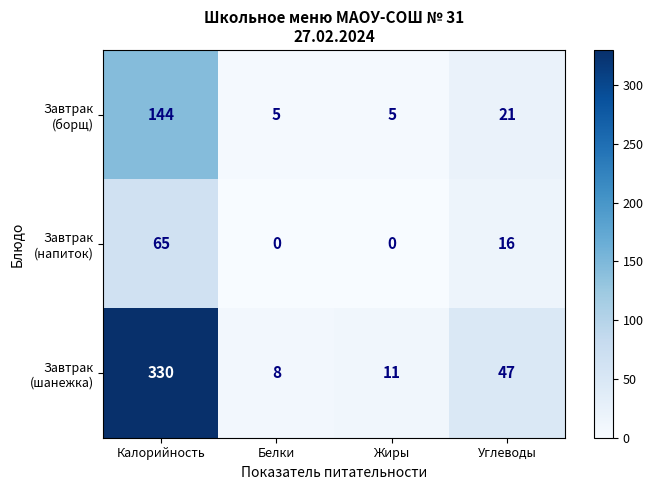

Count the number of categories in the chart.

4